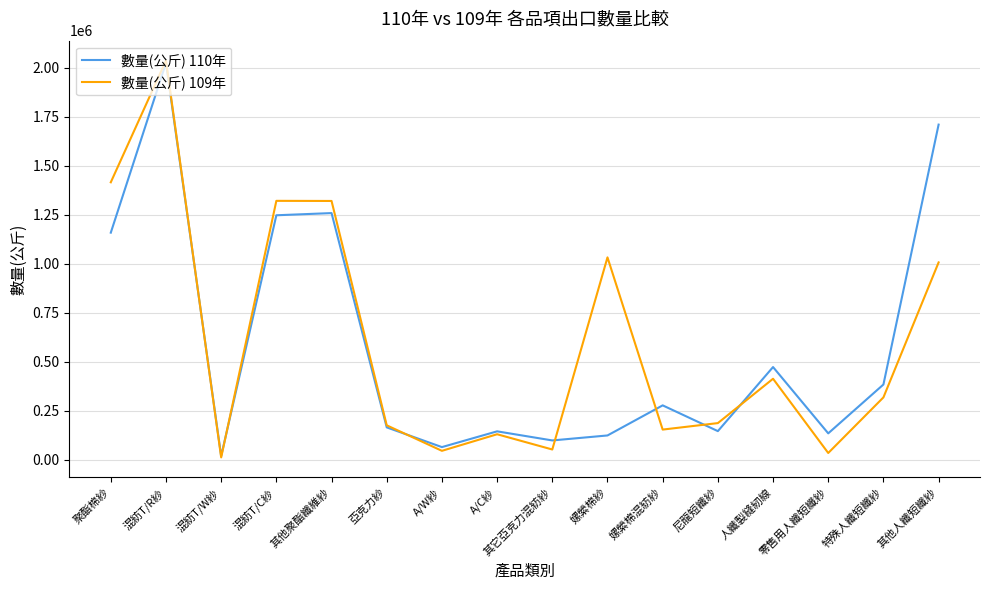

Where is the first local minimum for 數量(公斤) 109年?

混紡T/W紗